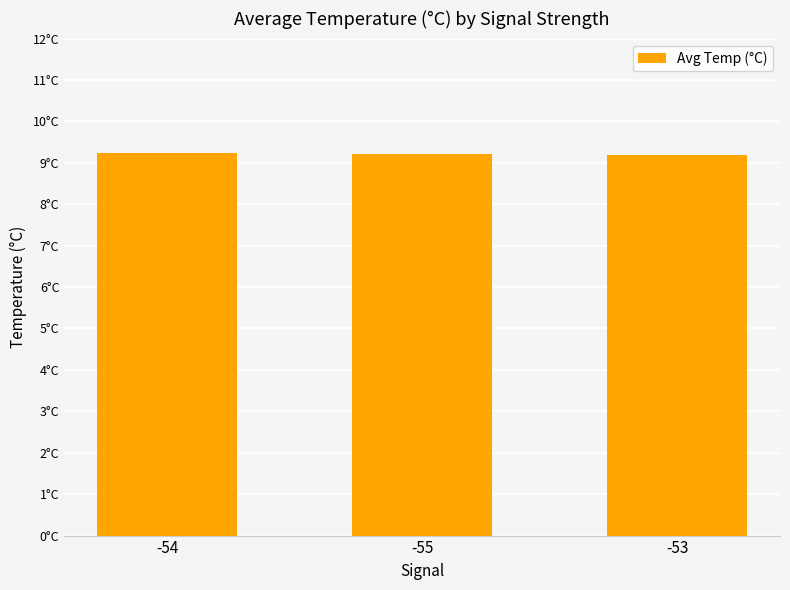

How many values are between 9 and 10?

3